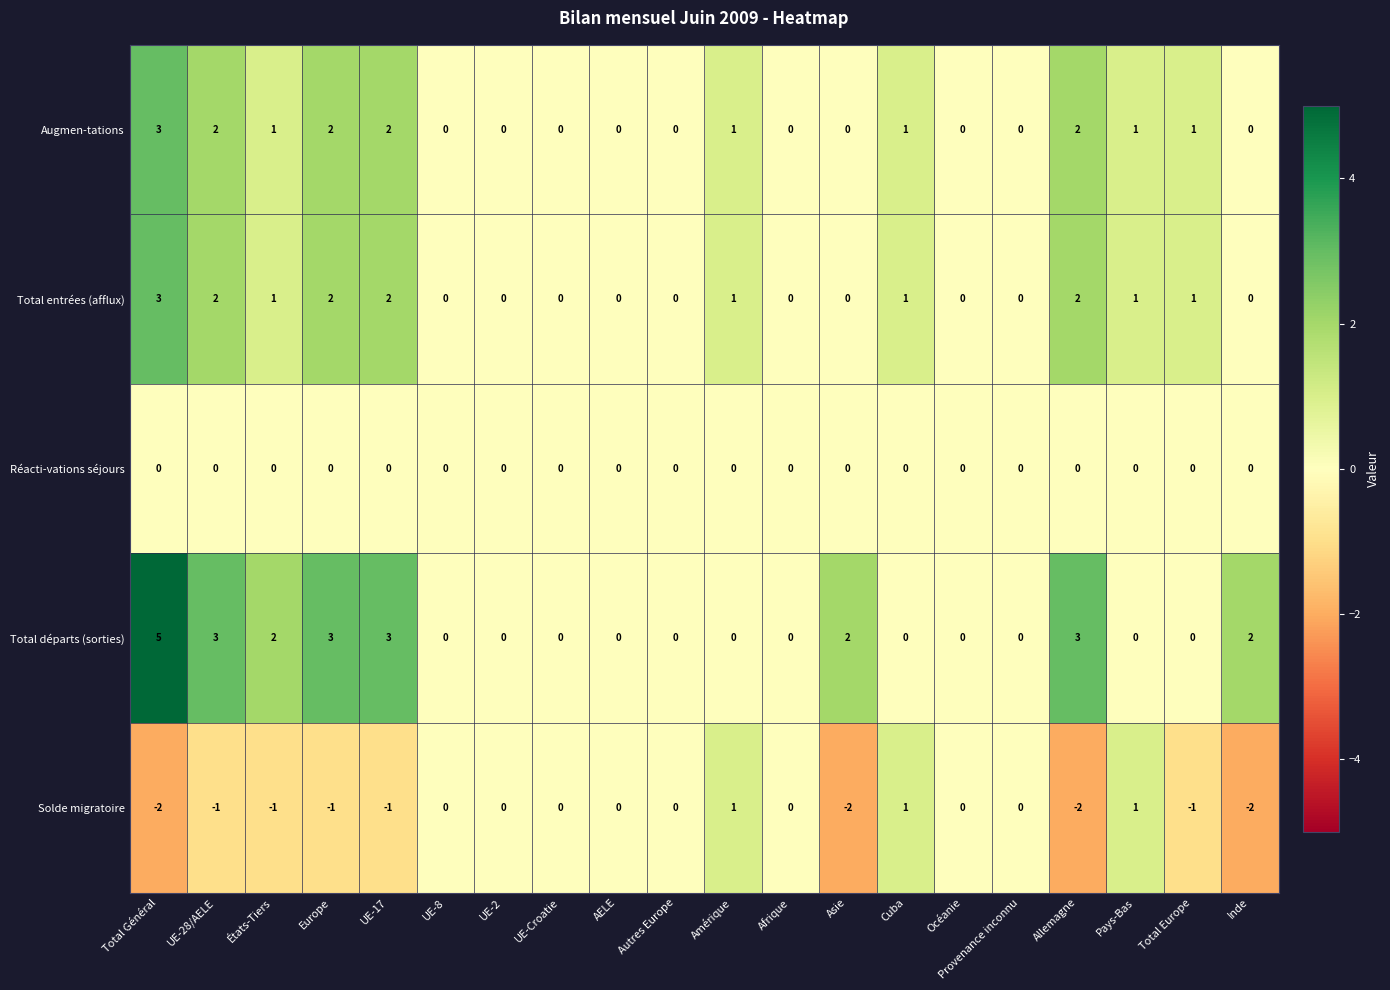

The value of Augmen-tations at Asie is 0. True or false?

True